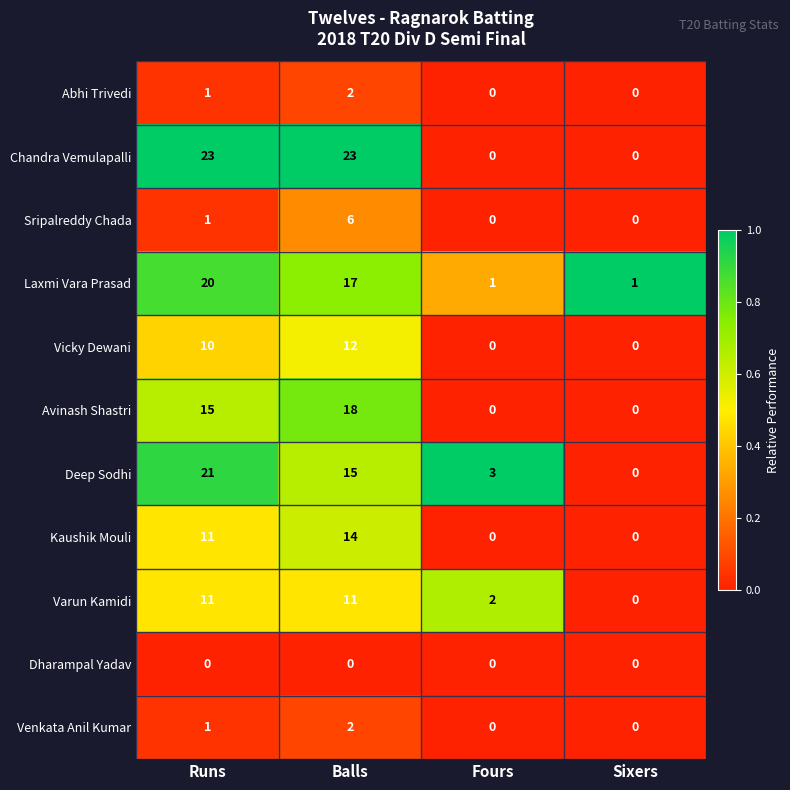

What is the approximate value of Chandra Vemulapalli at Balls, to the nearest 10?

20